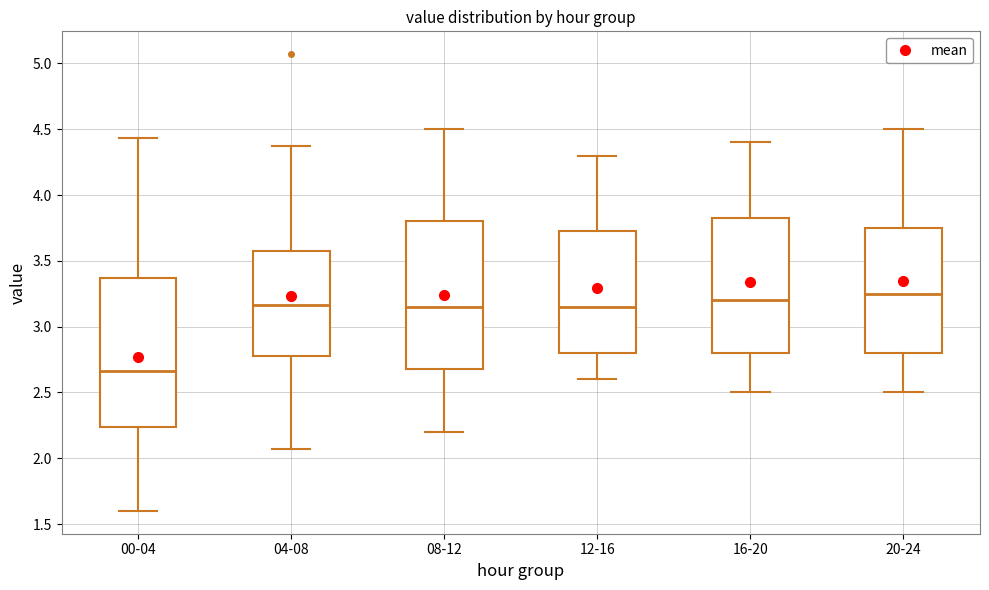

Which box has the lowest median line?

00-04